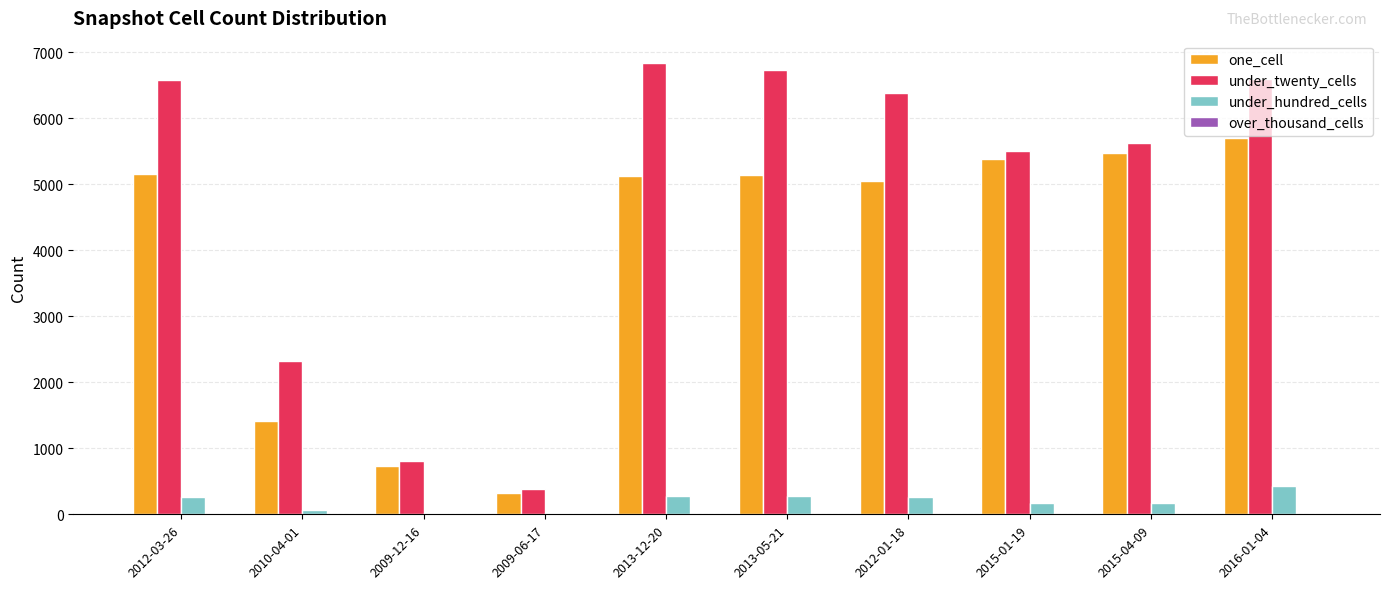

What is the sum of all under_twenty_cells values?

47779